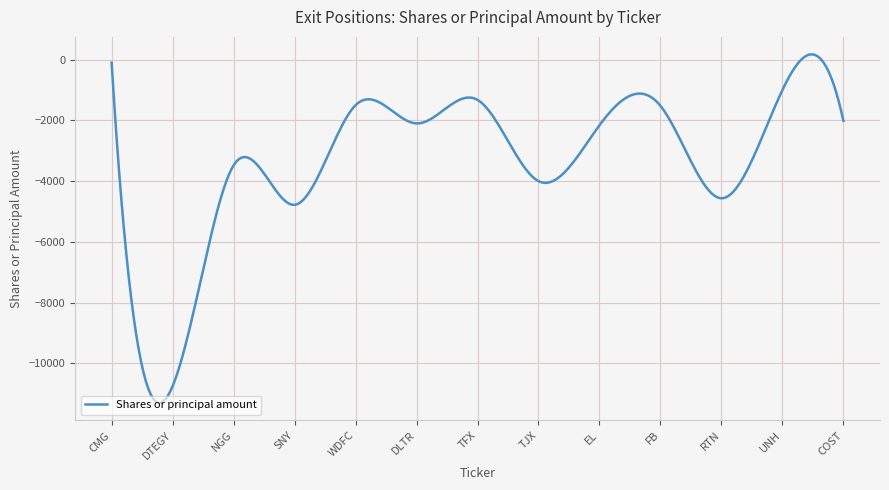

Is this an area chart (filled region under the line)?

No